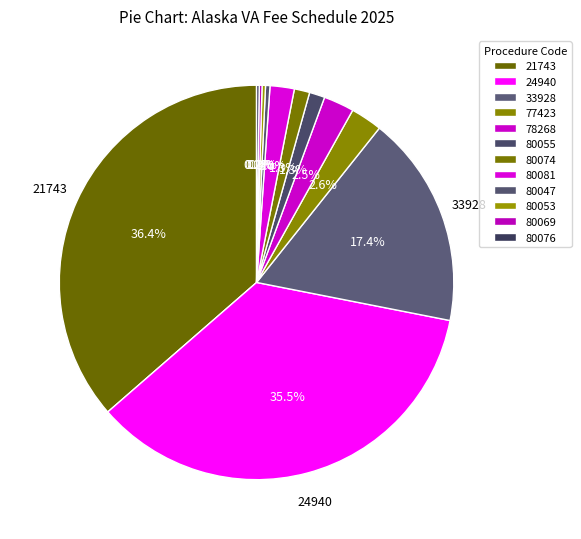

Do 80047 and 80069 together represent more than half of the pie?

No